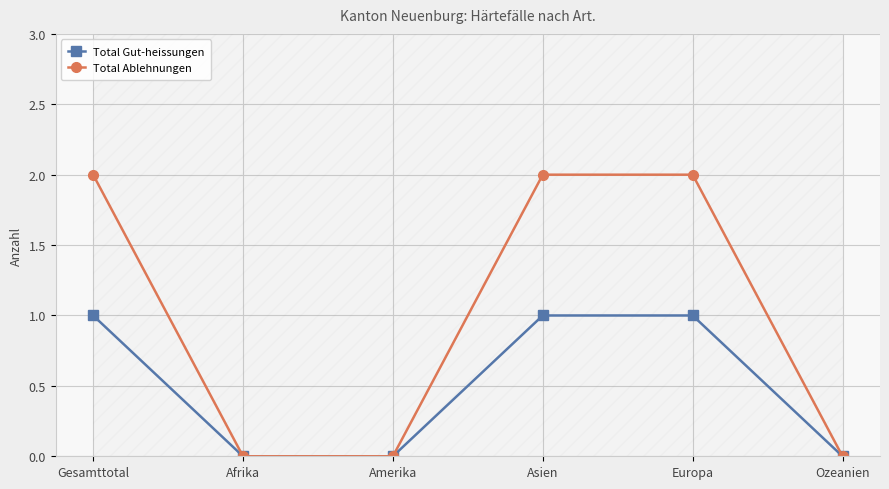

What is the maximum value shown in the chart?

2